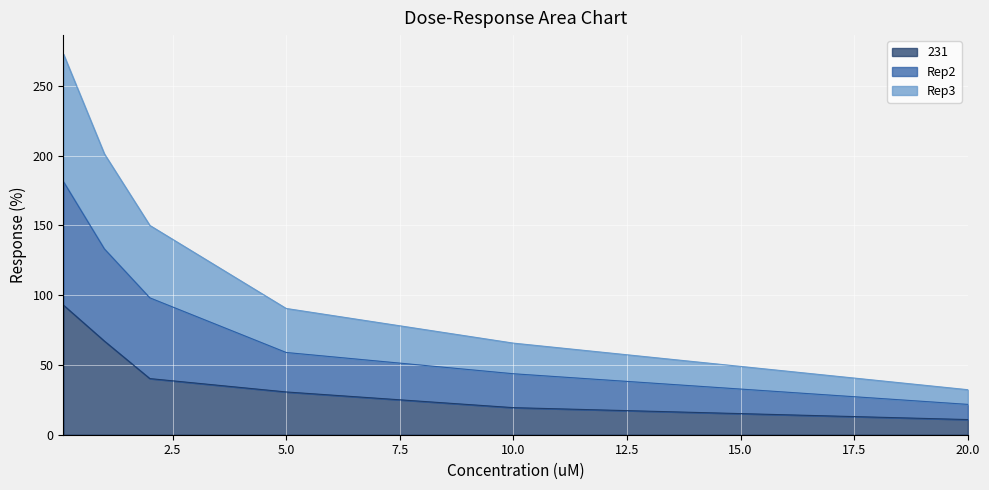

The value of Rep3 at 0.1 is 280.4. True or false?

False